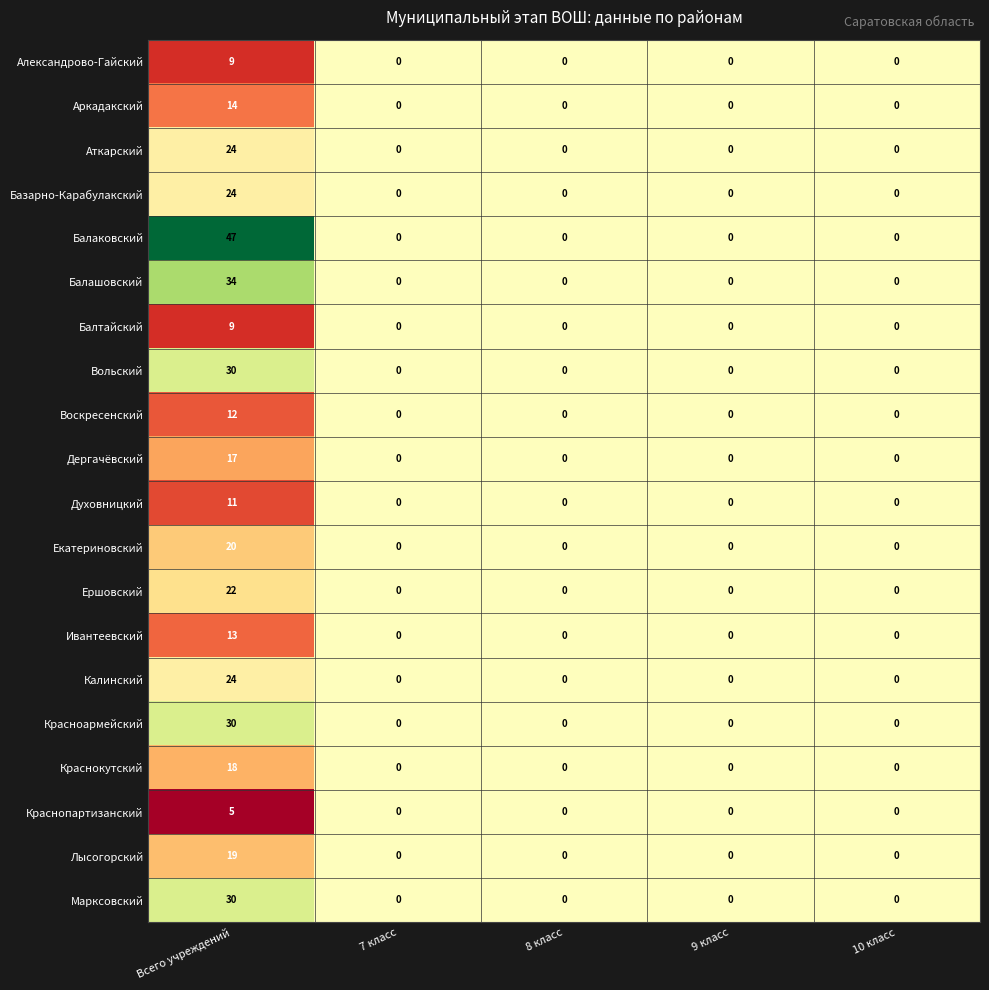

Count the Александрово-Гайский values in the range 0 to 1.

4